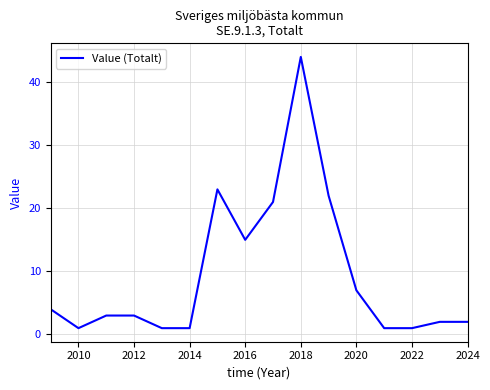

True or false: the data has more than 0 interior local peaks.

True